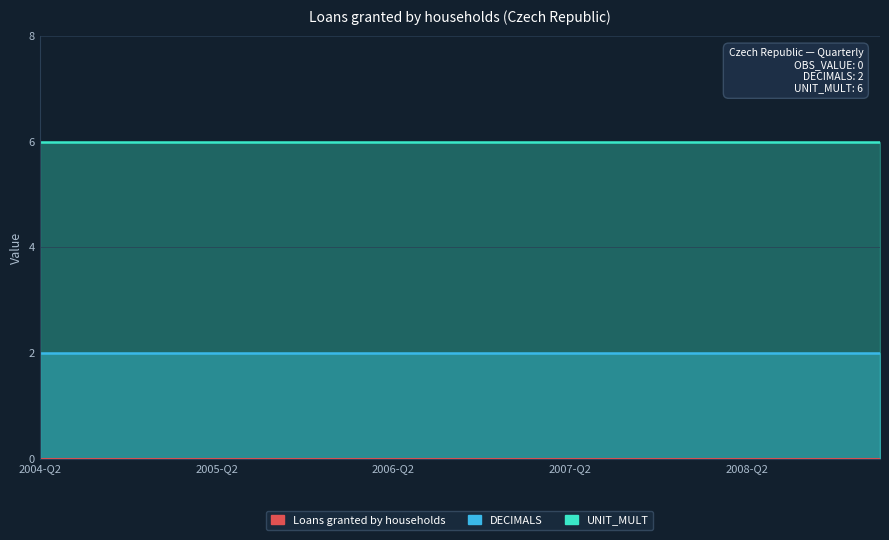

What is the difference between the highest and lowest values at 2006-Q4?

6